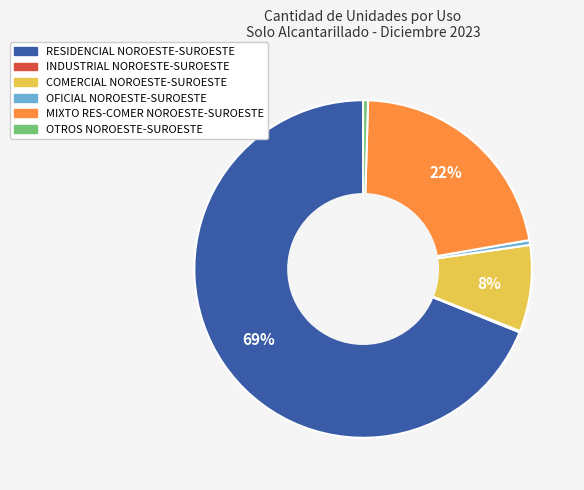

Which has a higher value, MIXTO RES-COMER NOROESTE-SUROESTE or OTROS NOROESTE-SUROESTE?

MIXTO RES-COMER NOROESTE-SUROESTE